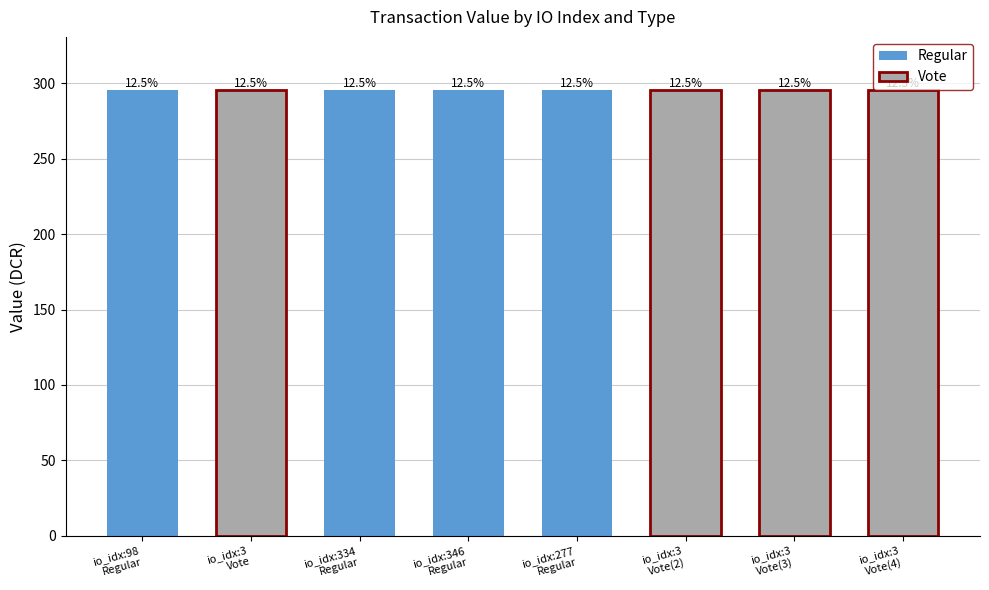

What position from the left is io_idx:334
Regular?

3